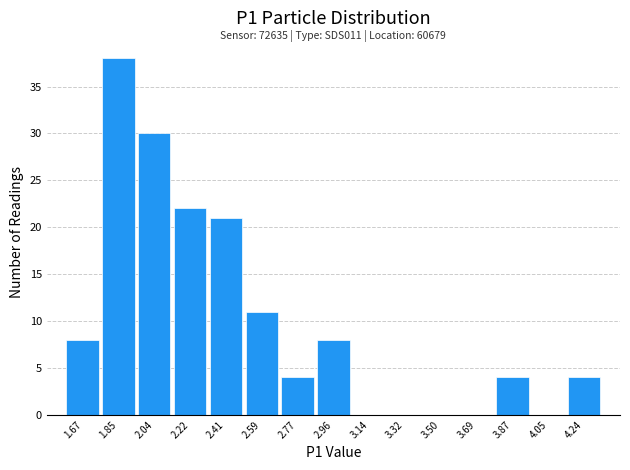

Which range on the x-axis has the tallest bar?

1.76 to 1.94